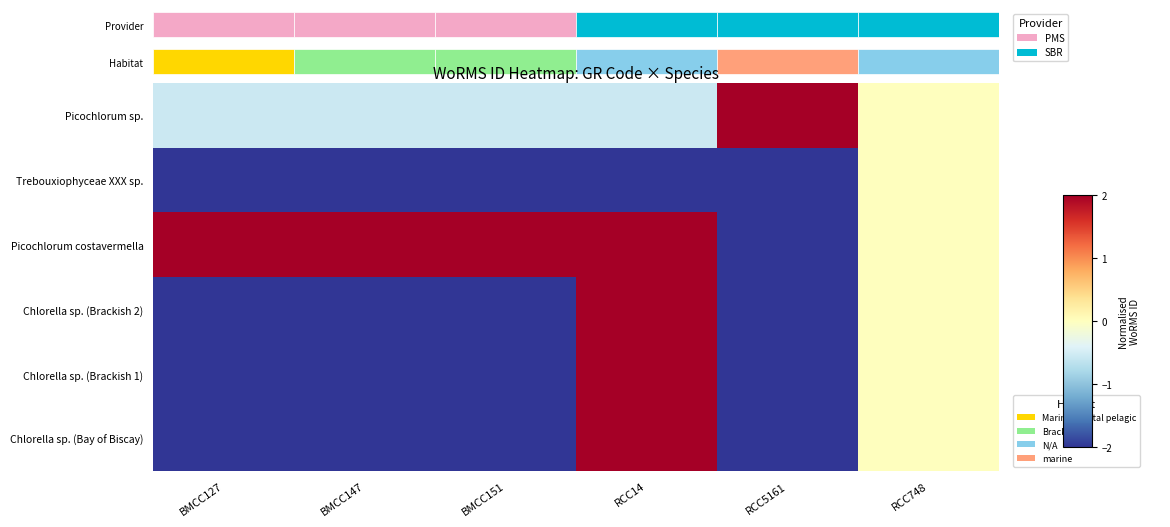

At how many categories does at least one series exceed -1?

6